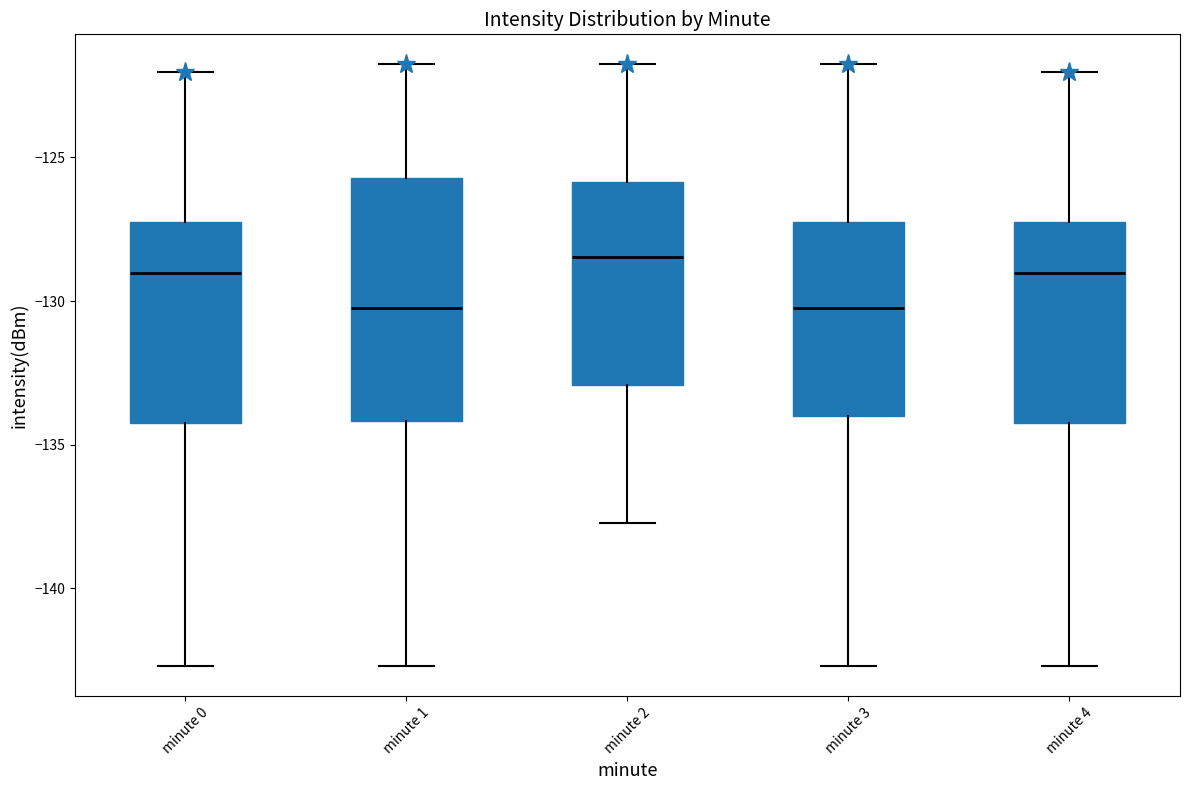

Reading left to right, read every box against the y-axis: the position of its median line, the range the box covers, and the ends of its whiskers. The values are not printed on the chart, so give them approximately, as read against the axis.

minute 0: median -129.0, box -134.0 to -127.0, whiskers -142.5 to -122.0
minute 1: median -130.0, box -134.0 to -125.5, whiskers -142.5 to -122.0
minute 2: median -128.5, box -133.0 to -126.0, whiskers -137.5 to -122.0
minute 3: median -130.0, box -134.0 to -127.0, whiskers -142.5 to -122.0
minute 4: median -129.0, box -134.0 to -127.0, whiskers -142.5 to -122.0